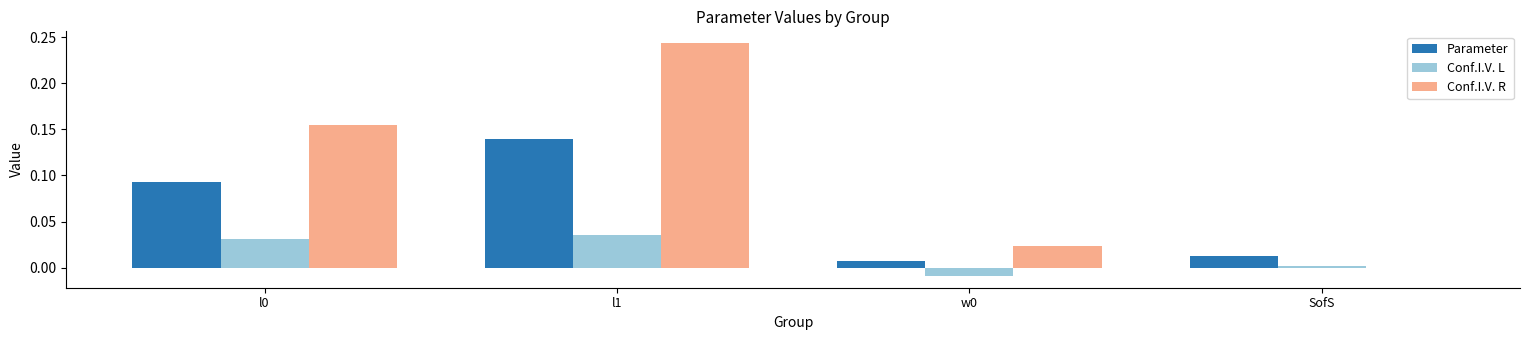

How many groups of bars are there?

4